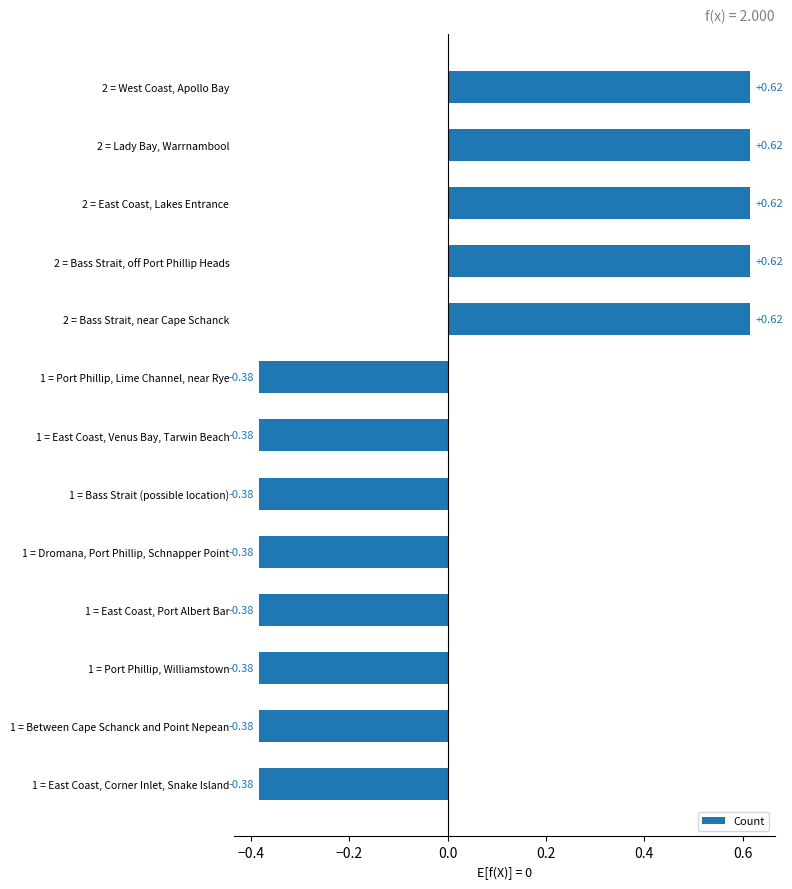

What is the difference between the maximum and minimum values?

1.0